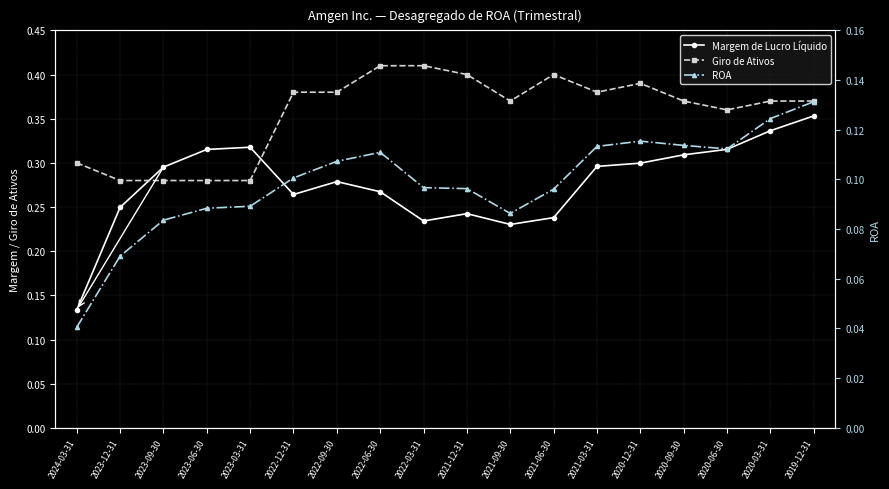

Rank the categories by Margem de Lucro Líquido value from highest to lowest.

2019-12-31, 2020-03-31, 2023-03-31, 2020-06-30, 2023-06-30, 2020-09-30, 2020-12-31, 2021-03-31, 2023-09-30, 2022-09-30, 2022-06-30, 2022-12-31, 2023-12-31, 2021-12-31, 2021-06-30, 2022-03-31, 2021-09-30, 2024-03-31